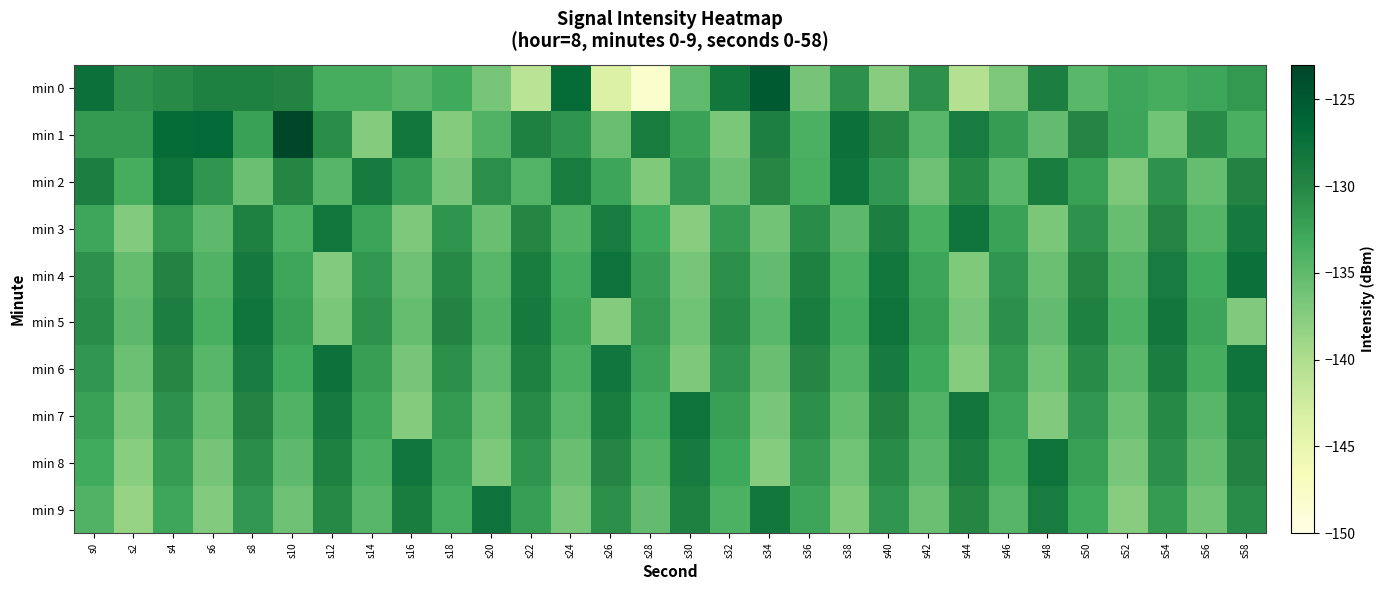

Rank the series by their maximum value, from highest to lowest.

min 1, min 0, min 4, min 6, min 9, min 2, min 5, min 7, min 8, min 3